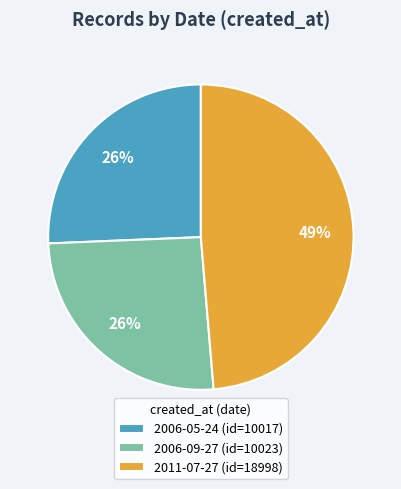

The 2011-07-27 slice represents 49% of the pie. True or false?

True